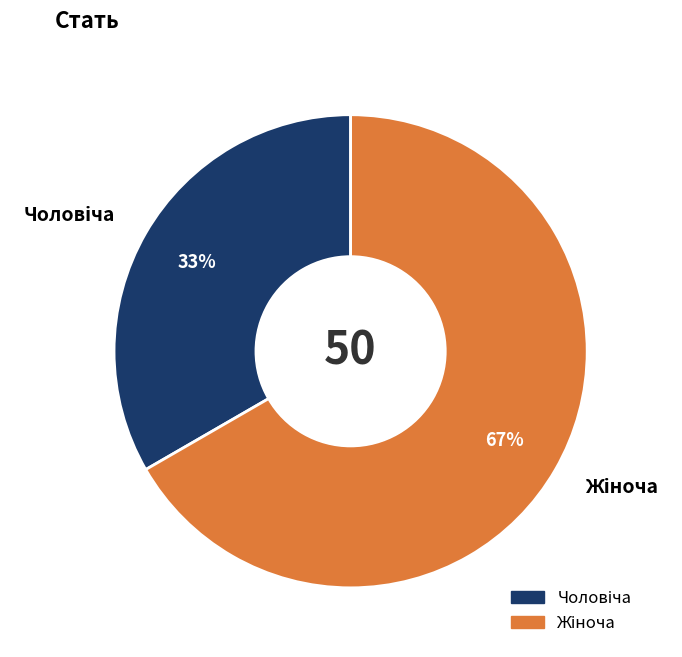

Is there any slice that represents more than half of the pie?

Yes